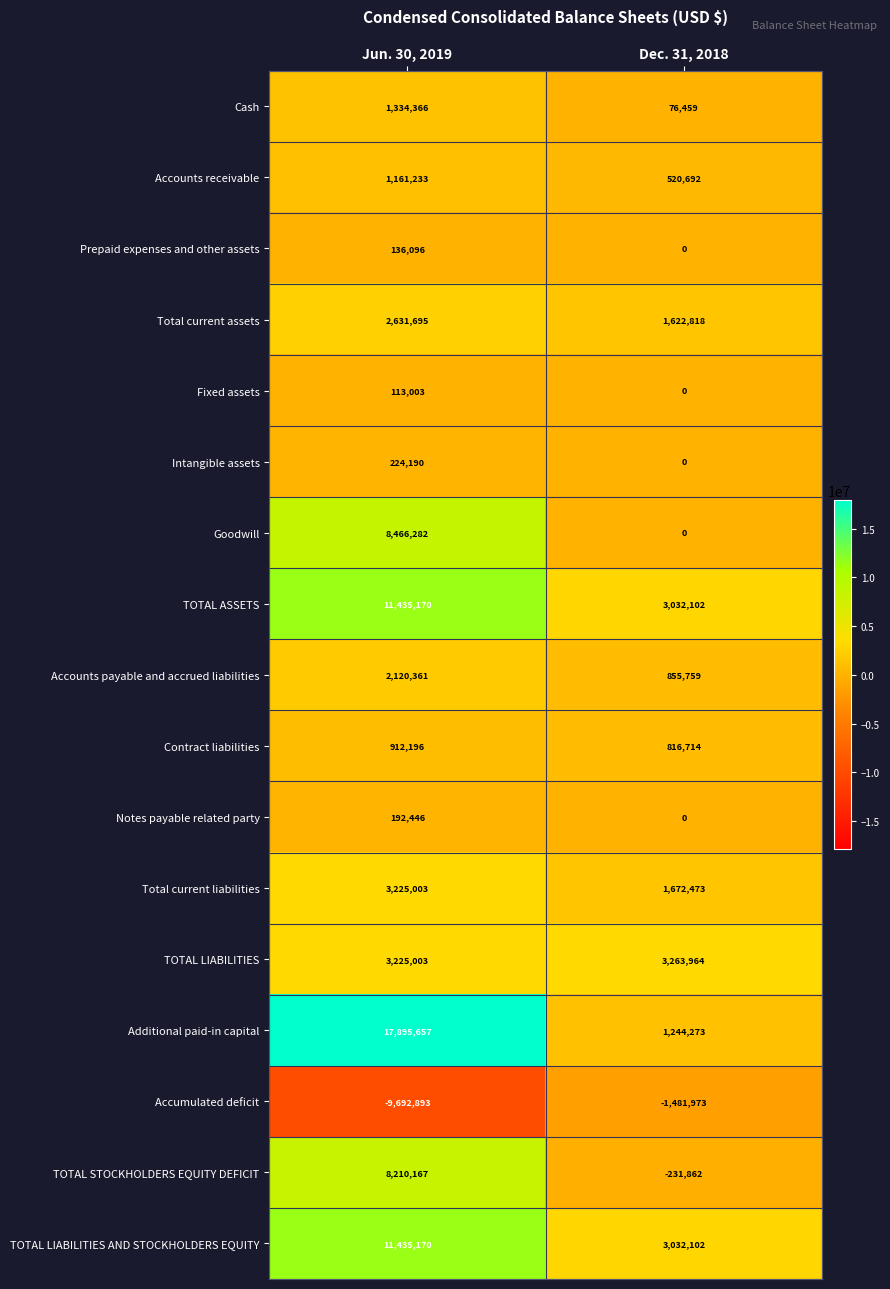

What is the difference between the Prepaid expenses and other assets values at Dec. 31, 2018 and Jun. 30, 2019?

136096